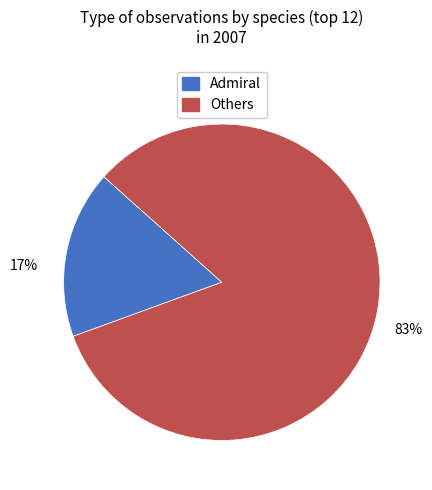

Is there a majority slice in this chart?

Yes